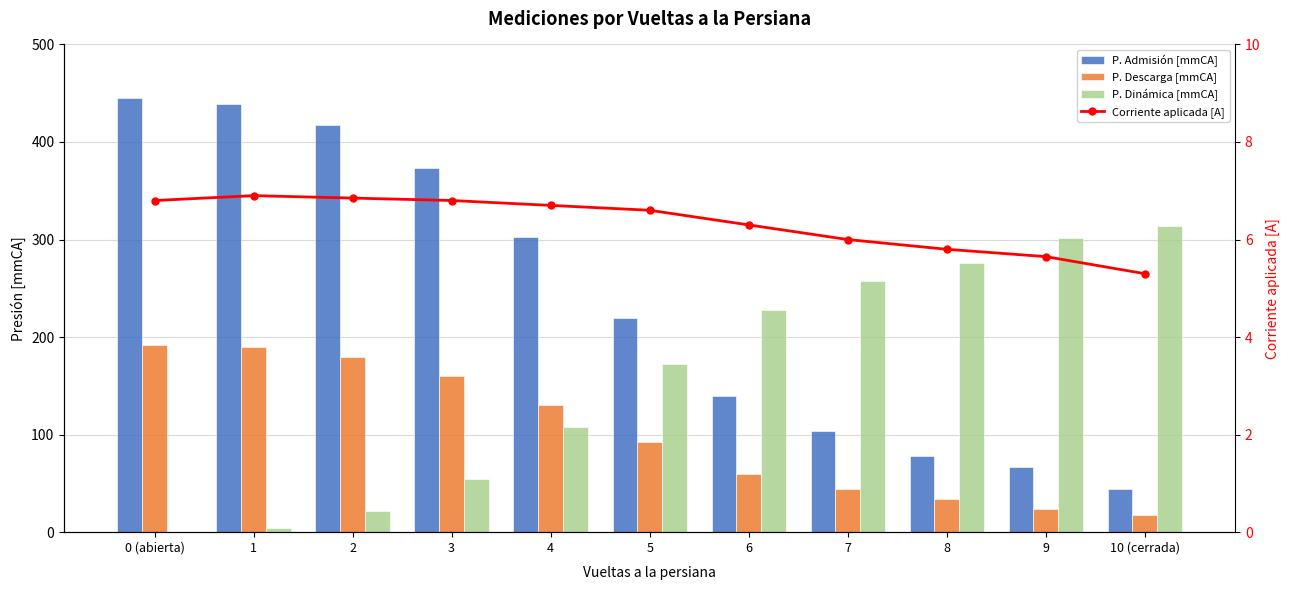

The value of P. Admisión [mmCA] at 0 (abierta) is 647.6. True or false?

False